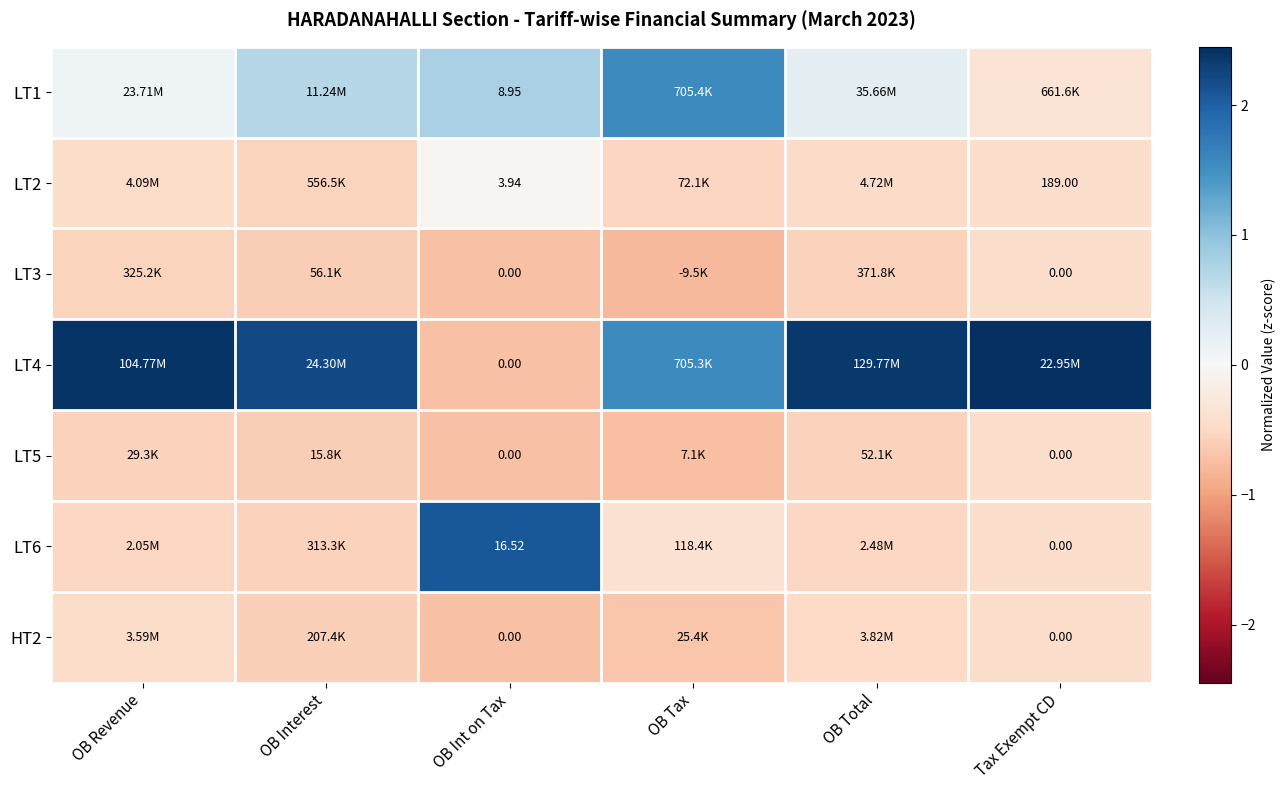

How many values in LT4 are above zero?

5